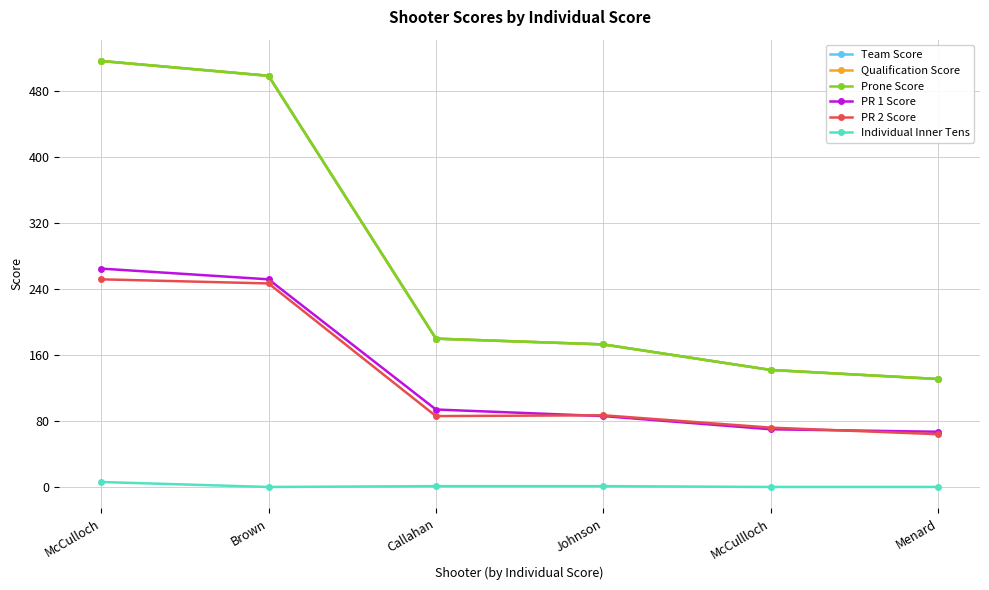

What is the difference between the Prone Score values at McCullloch and Callahan?

38